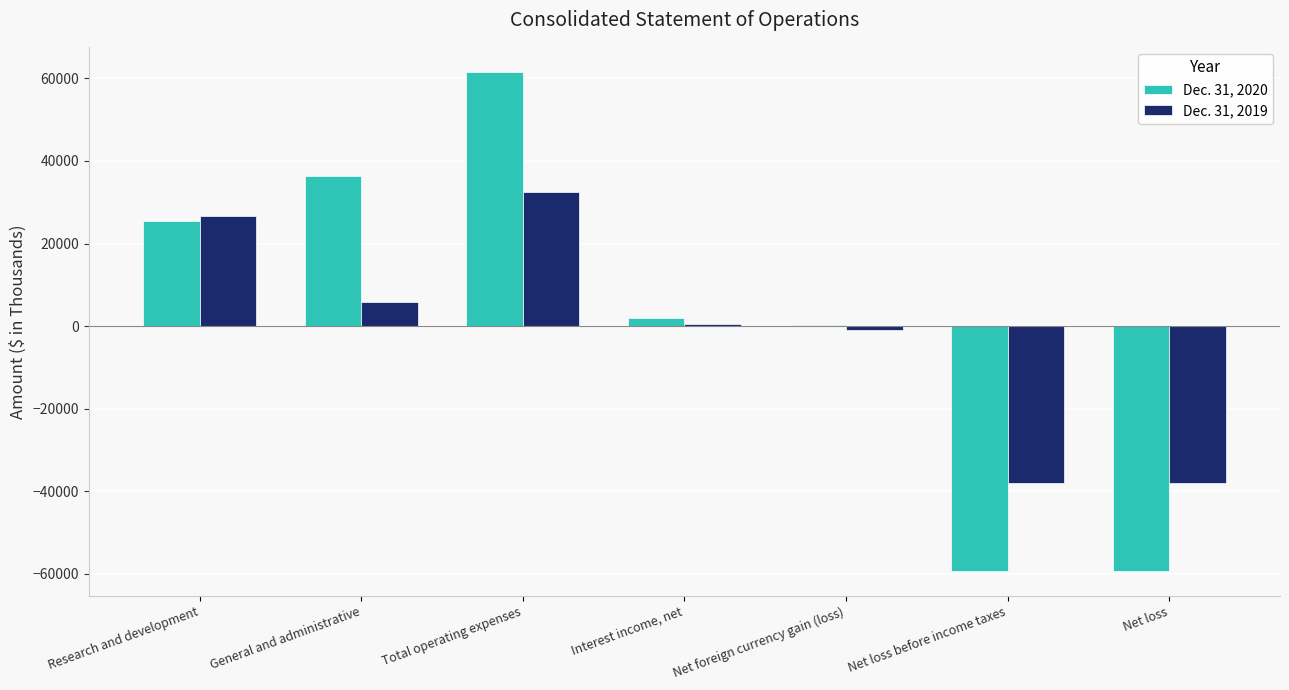

What is the maximum value shown in the chart?

61603